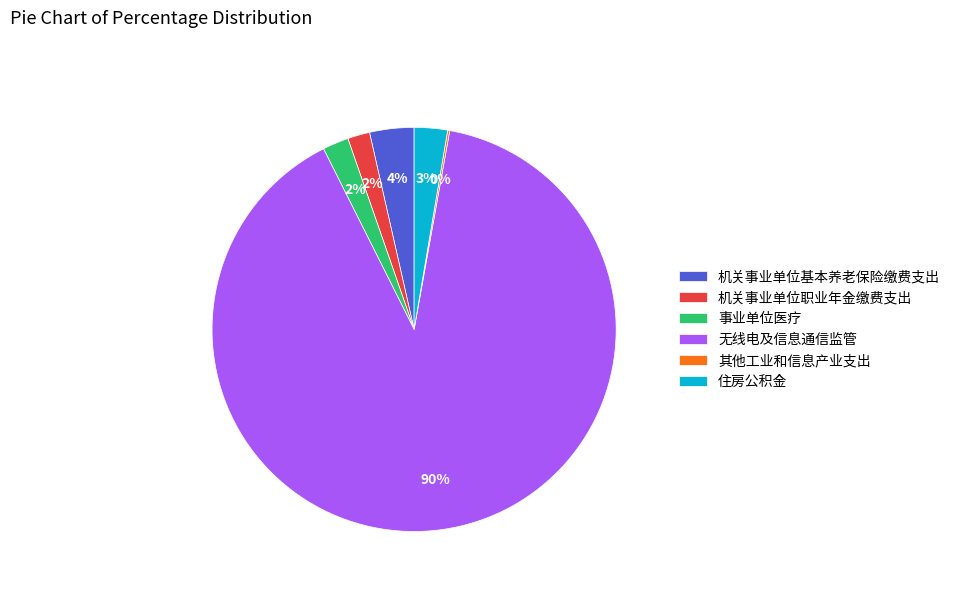

The 机关事业单位职业年金缴费支出 slice represents 14% of the pie. True or false?

False